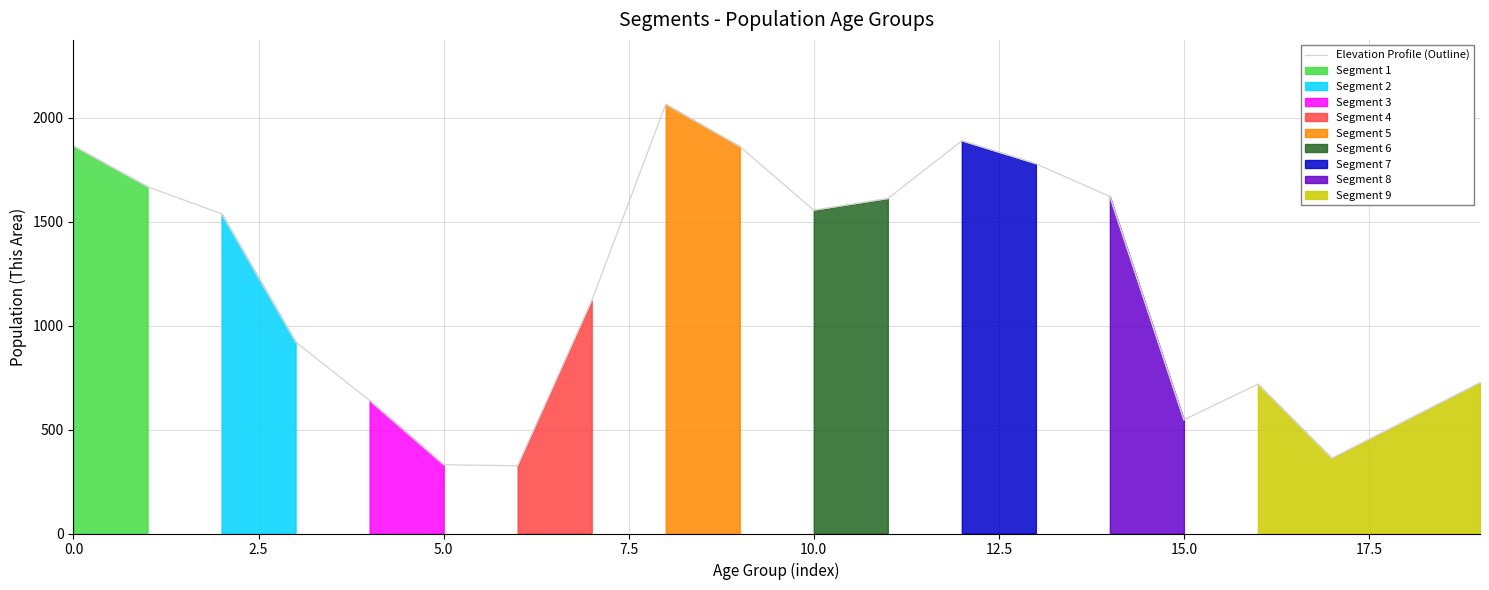

What is the greatest value displayed?

2066